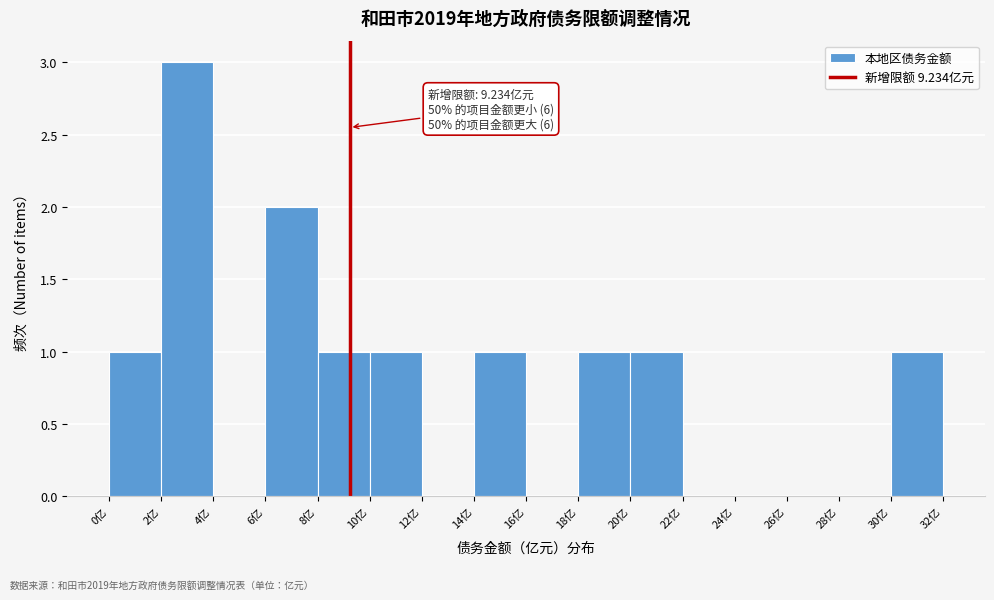

Which range on the x-axis has the tallest bar?

2 to 4